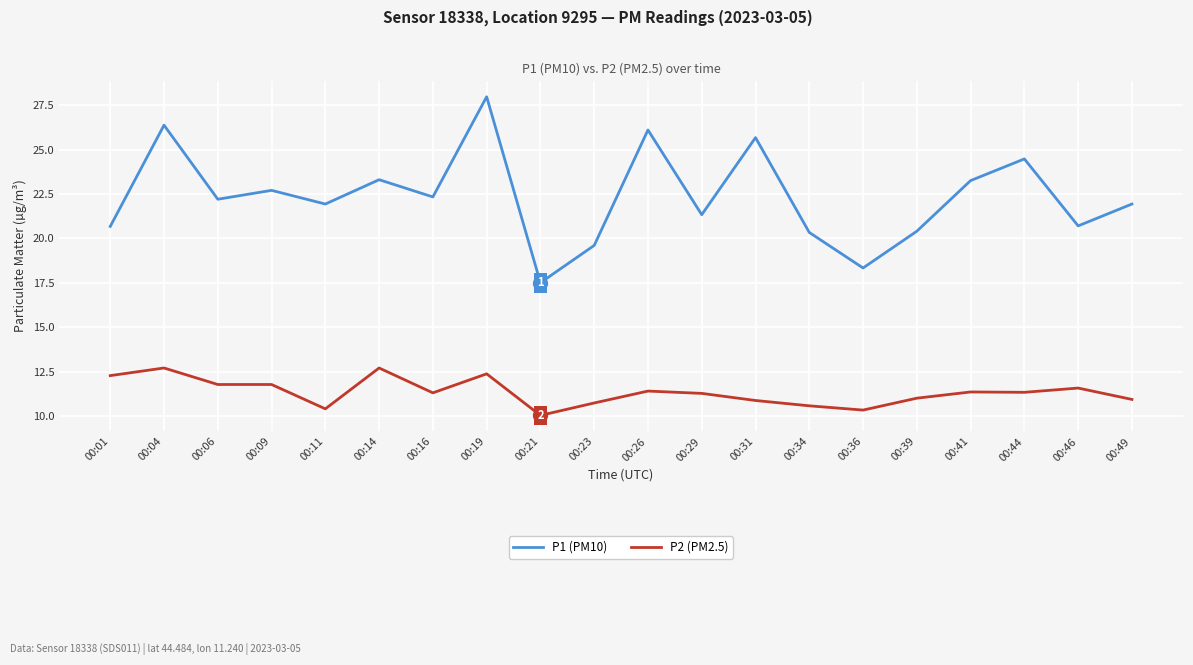

What is the approximate value of P2 (PM2.5) at 00:36?

10.3